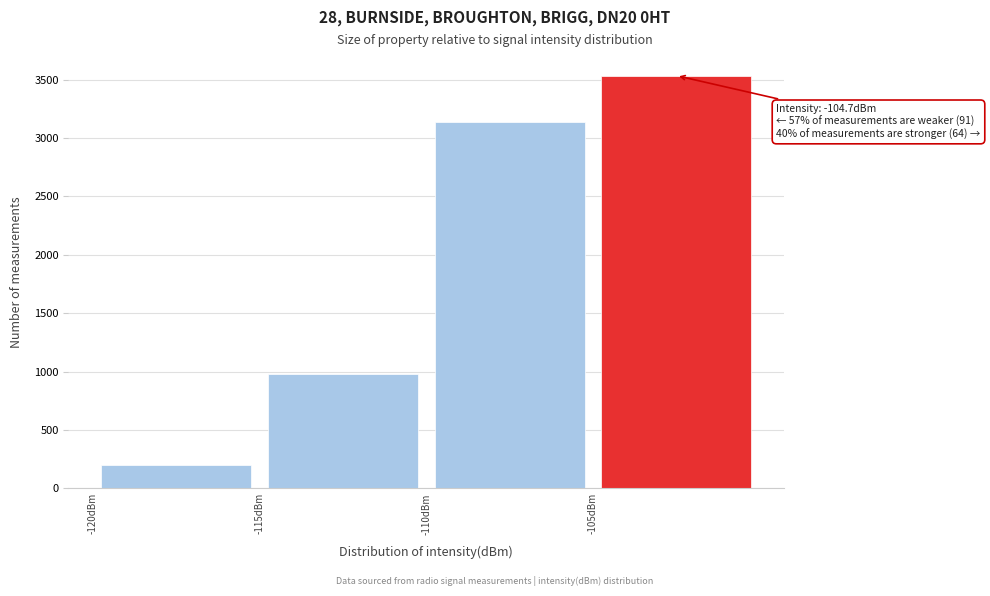

Which range on the x-axis has the tallest bar?

-105 to -100